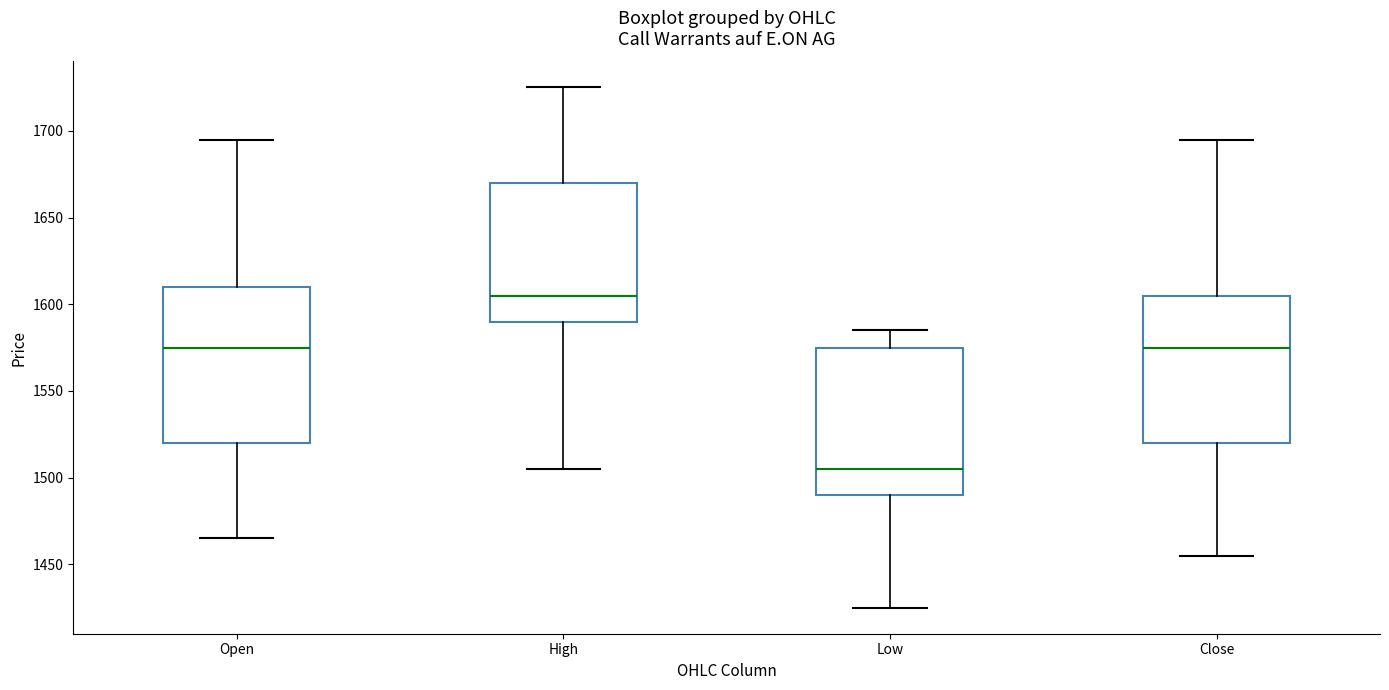

Reading left to right, read every box against the y-axis: the position of its median line, the range the box covers, and the ends of its whiskers. The values are not printed on the chart, so give them approximately, as read against the axis.

Open: median 1575, box 1520 to 1610, whiskers 1465 to 1695
High: median 1605, box 1590 to 1670, whiskers 1505 to 1725
Low: median 1505, box 1490 to 1575, whiskers 1425 to 1585
Close: median 1575, box 1520 to 1605, whiskers 1455 to 1695